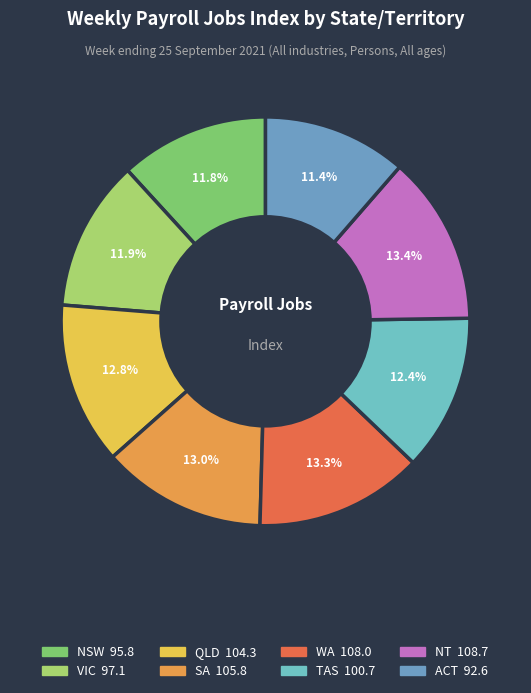

Is there a majority slice in this chart?

No